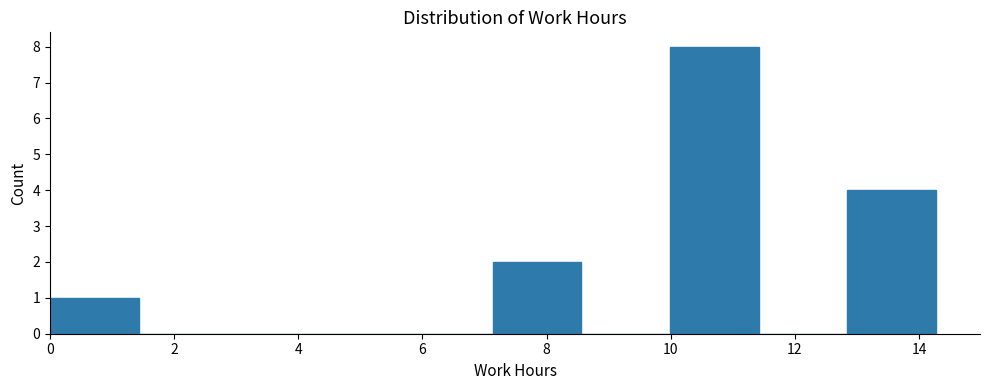

Which range on the x-axis has the tallest bar?

10.0 to 11.4